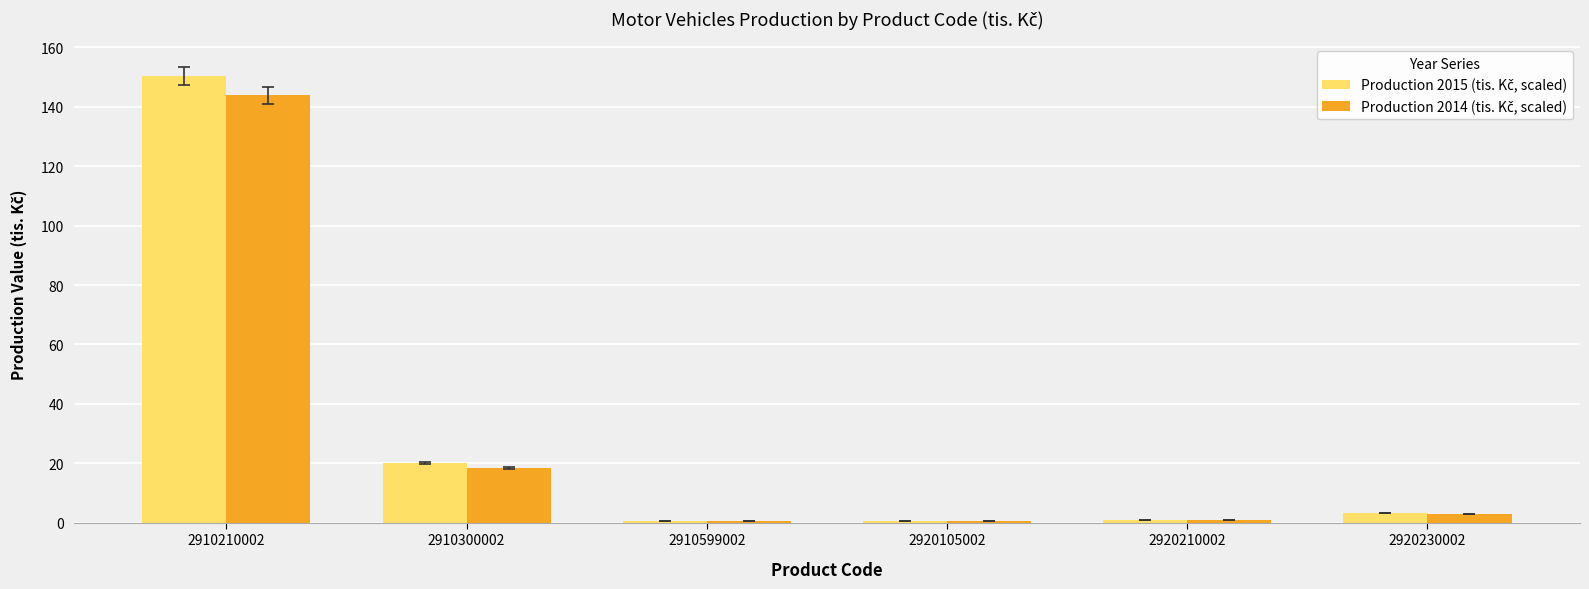

Which label corresponds to the largest value in the chart?

2910210002